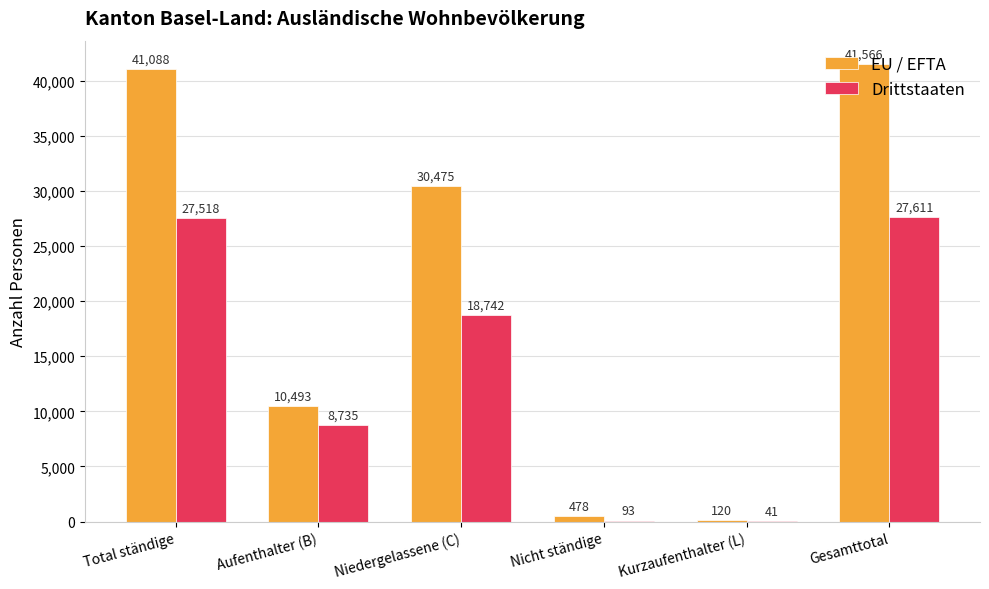

Reading left to right, what are all the values shown in this chart?

EU / EFTA: 41088	10493	30475	478	120	41566
Drittstaaten: 27518	8735	18742	93	41	27611